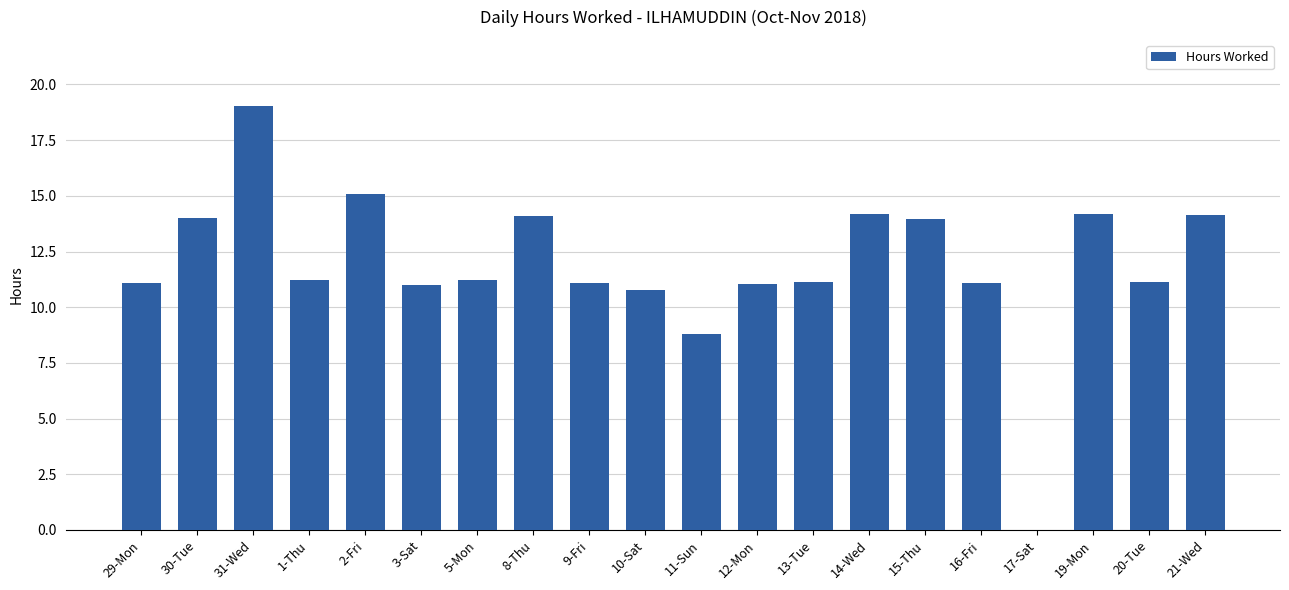

What is the greatest value displayed?

19.0